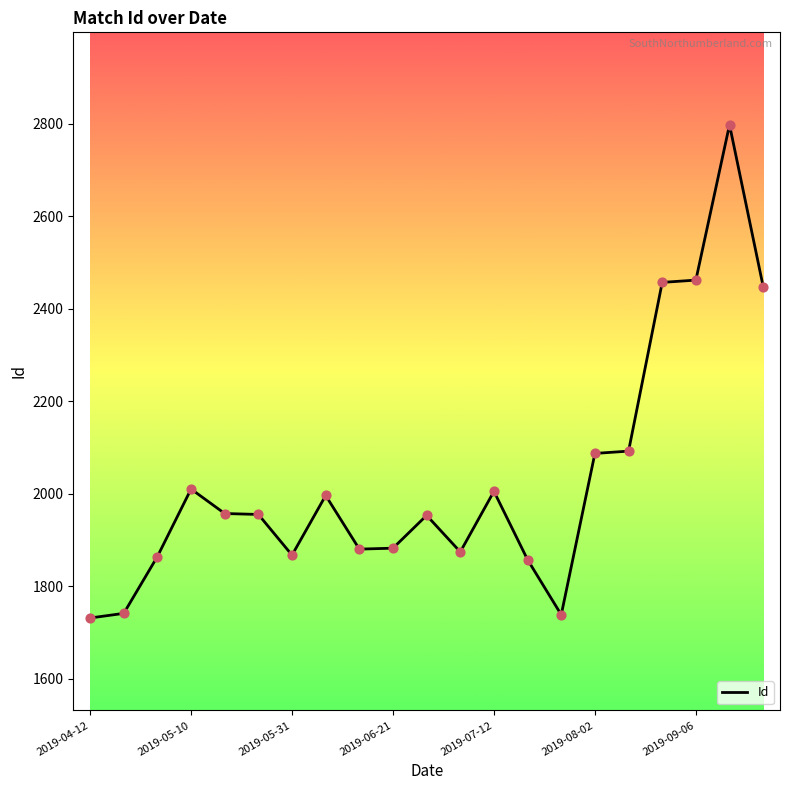

What is the maximum value shown in the chart?

2798